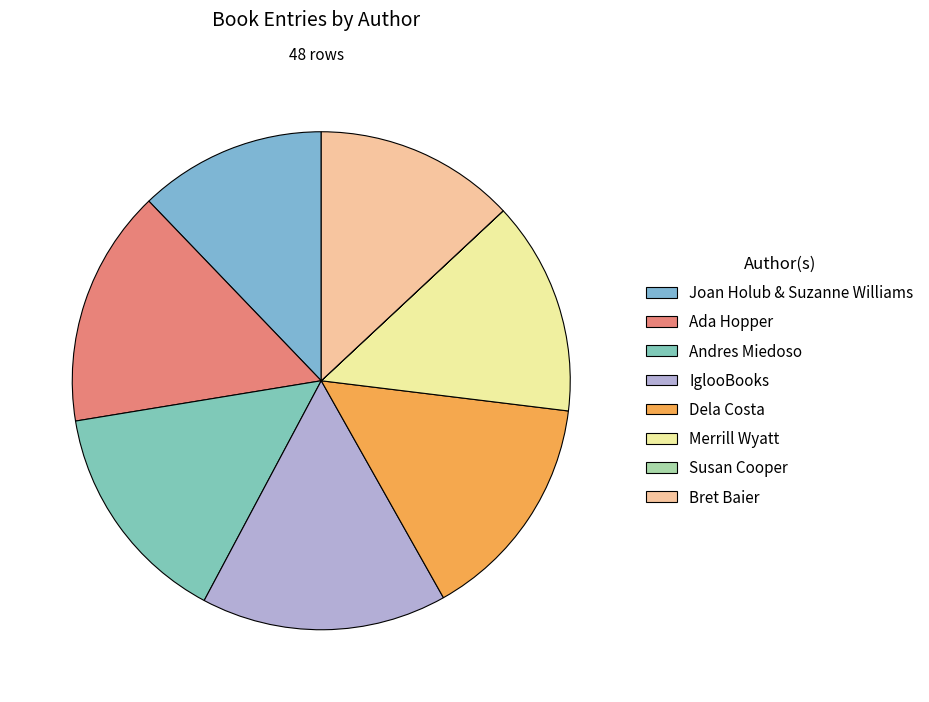

What is the smallest slice in the pie chart?

Susan Cooper